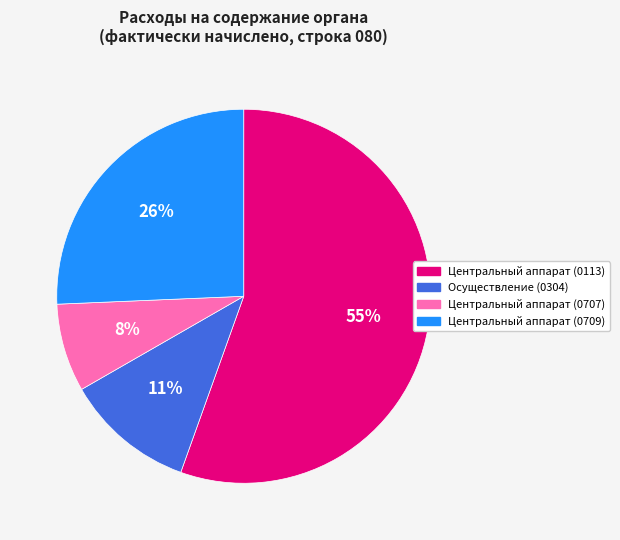

Rank the categories by value from highest to lowest.

Центральный аппарат (0113), Центральный аппарат (0709), Осуществление (0304), Центральный аппарат (0707)